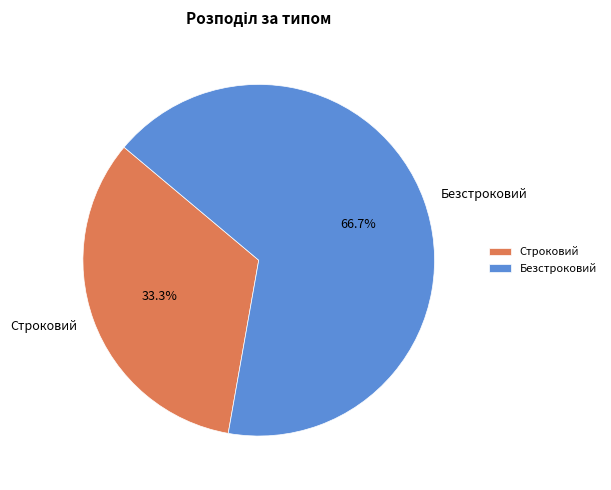

What is the ratio of the value at Безстроковий to the value at Строковий?

2.0